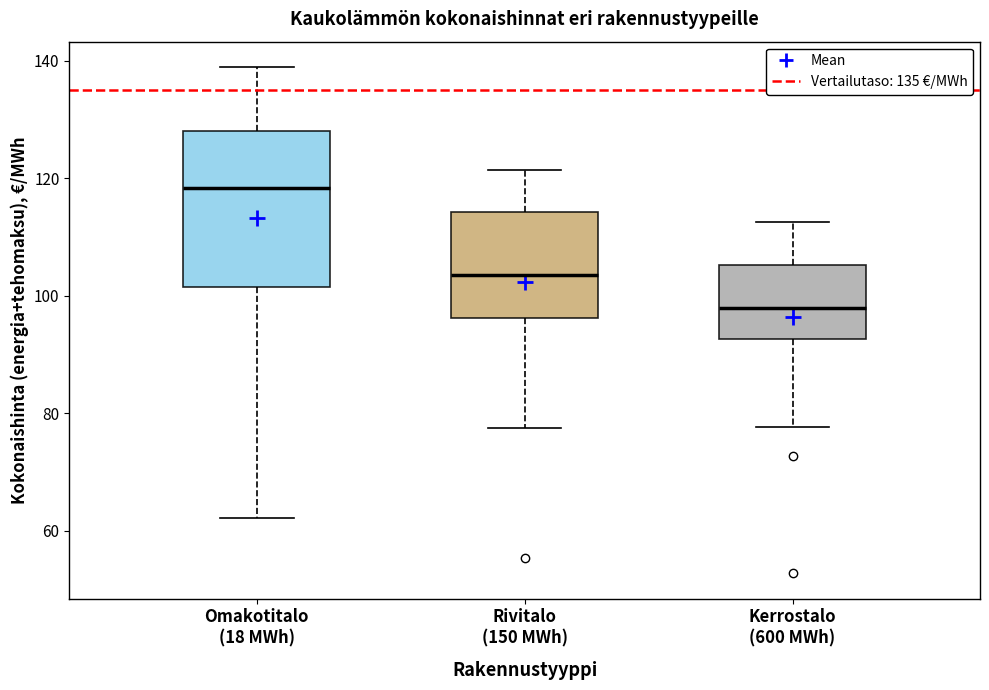

Reading left to right, transcribe this box plot: for each box, give where its median line is, the range the box spans, and where its two whiskers end, as read against the y-axis. The values are not printed on the chart, so give them approximately, as read against the axis.

Omakotitalo (18 MWh): median 118, box 102 to 128, whiskers 62 to 138
Rivitalo (150 MWh): median 104, box 96 to 114, whiskers 78 to 122
Kerrostalo (600 MWh): median 98, box 92 to 106, whiskers 78 to 112